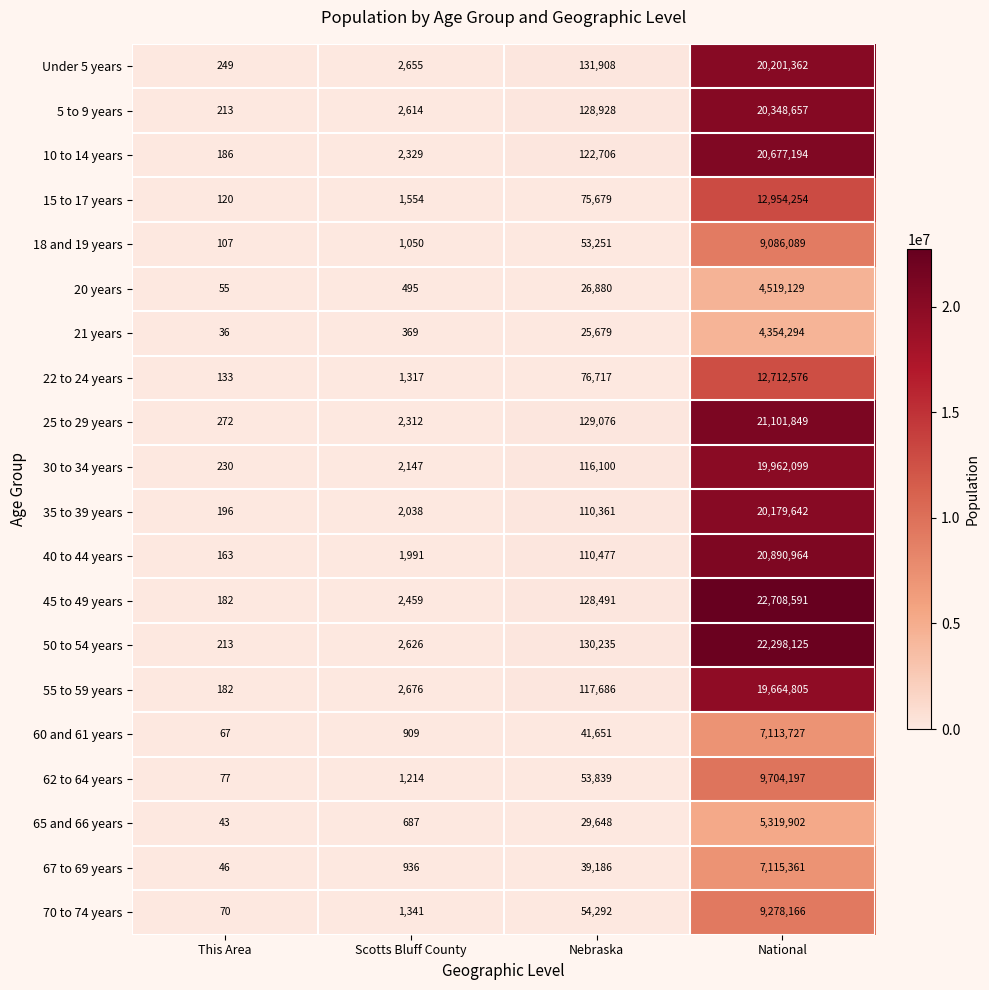

The value of 70 to 74 years at Nebraska is 54292. True or false?

True